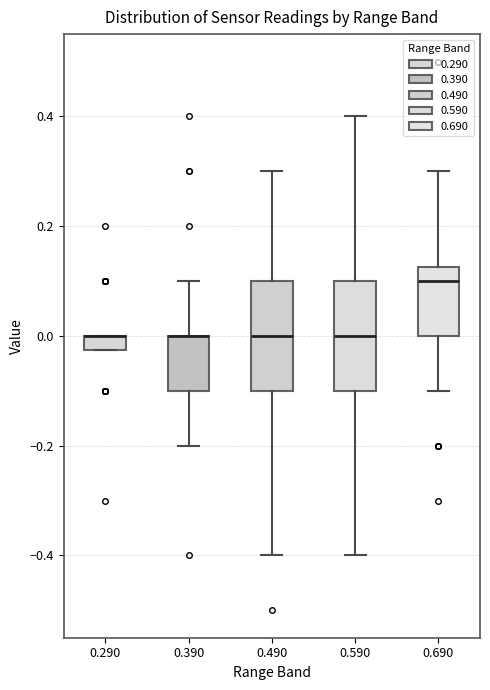

Where does the lower whisker of the box at x = 0.490 end on the y-axis? The values are not printed on the chart, so give them approximately, as read against the axis.

-0.40